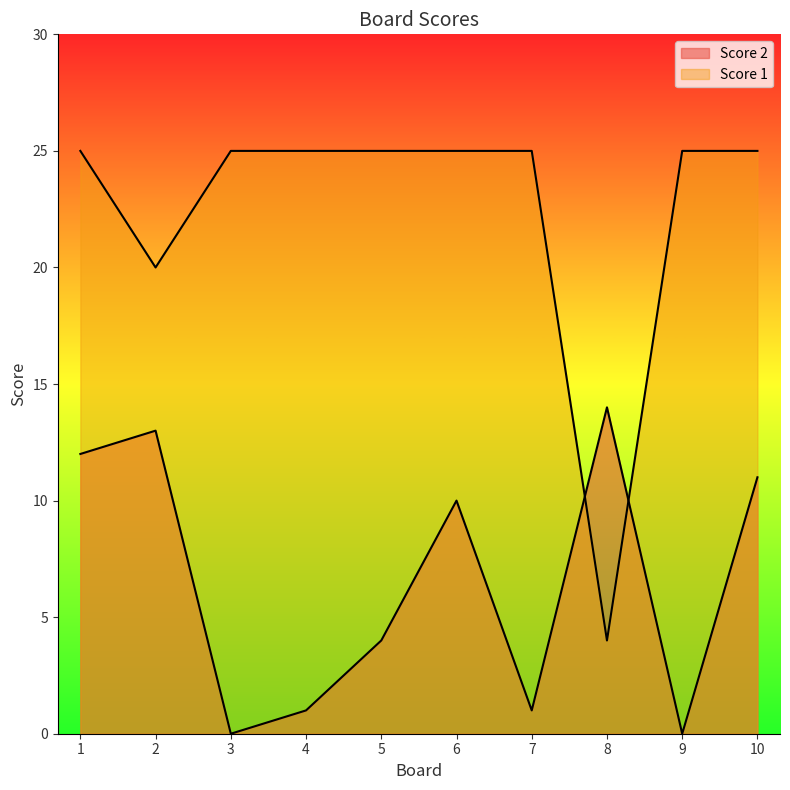

After their last crossing, which series has the higher values: Score 1 or Score 2?

Score 1